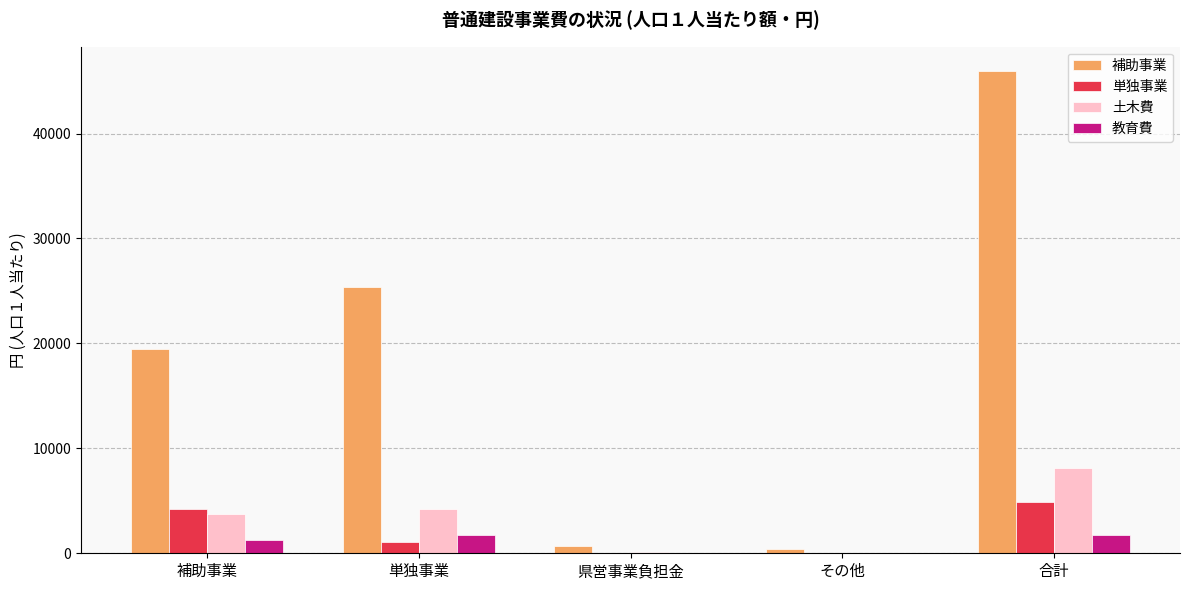

At which category is the sum across all series the highest?

合計